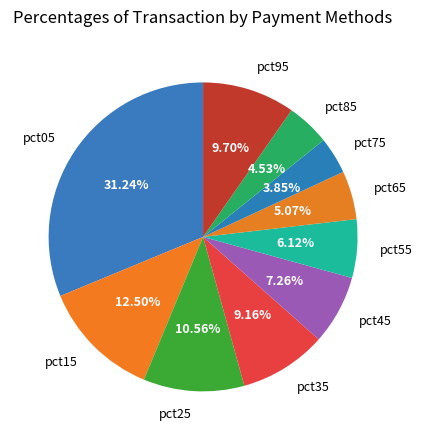

Rank the categories by value from highest to lowest.

pct05, pct15, pct25, pct95, pct35, pct45, pct55, pct65, pct85, pct75